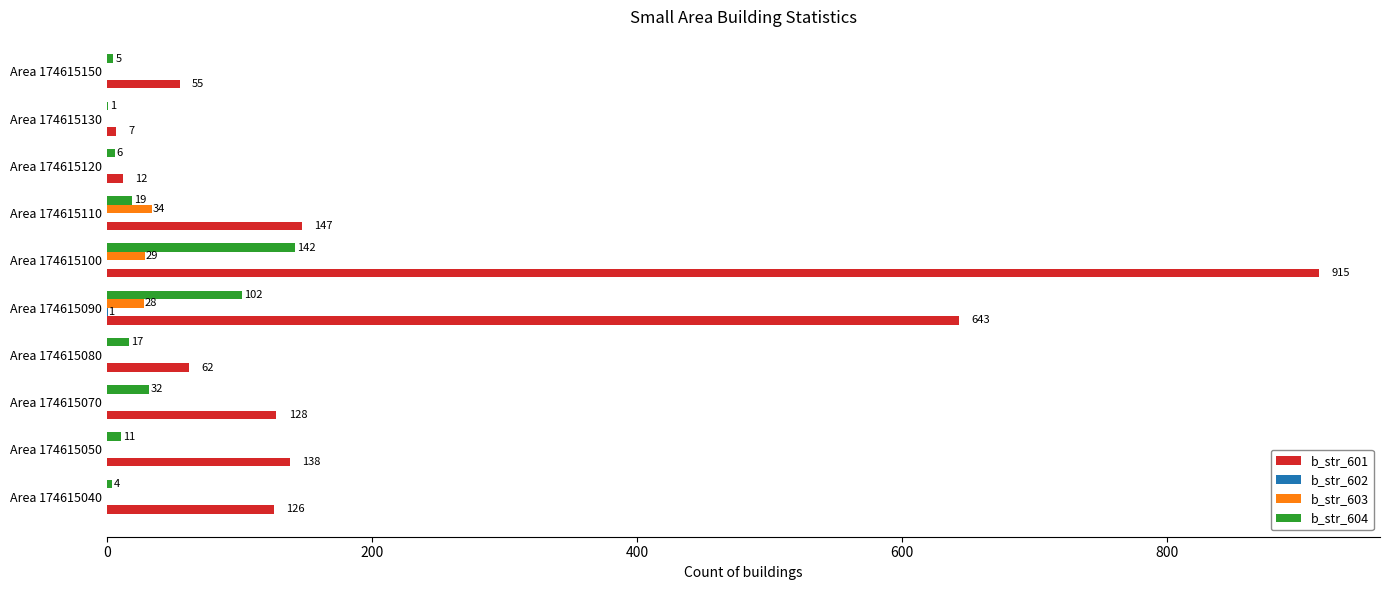

What is the sum of all b_str_604 values?

339